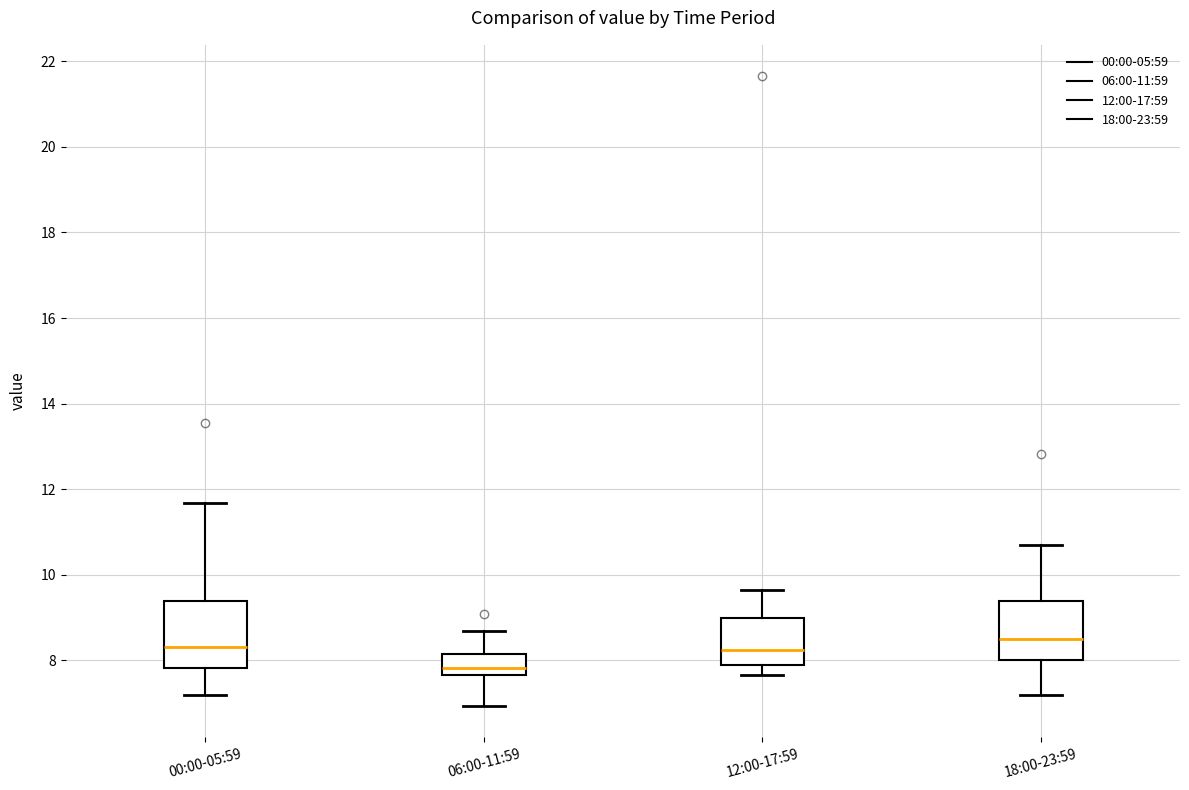

Which box has the lowest median line?

06:00-11:59